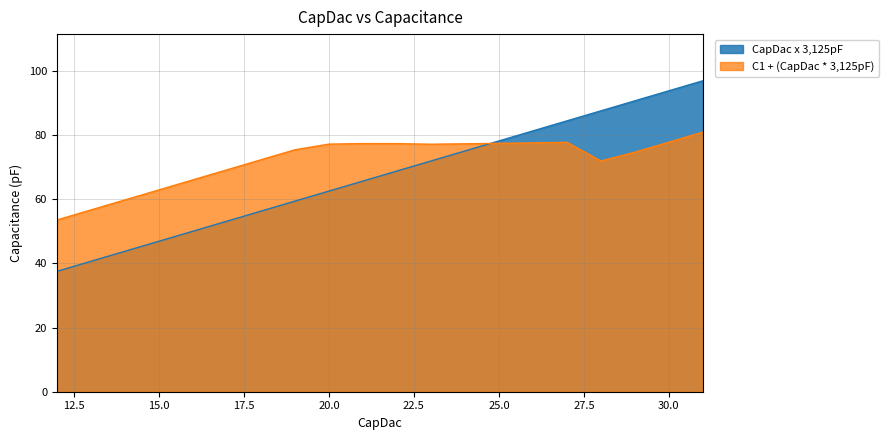

The value of CapDac x 3,125pF at 17 is 84.3. True or false?

False